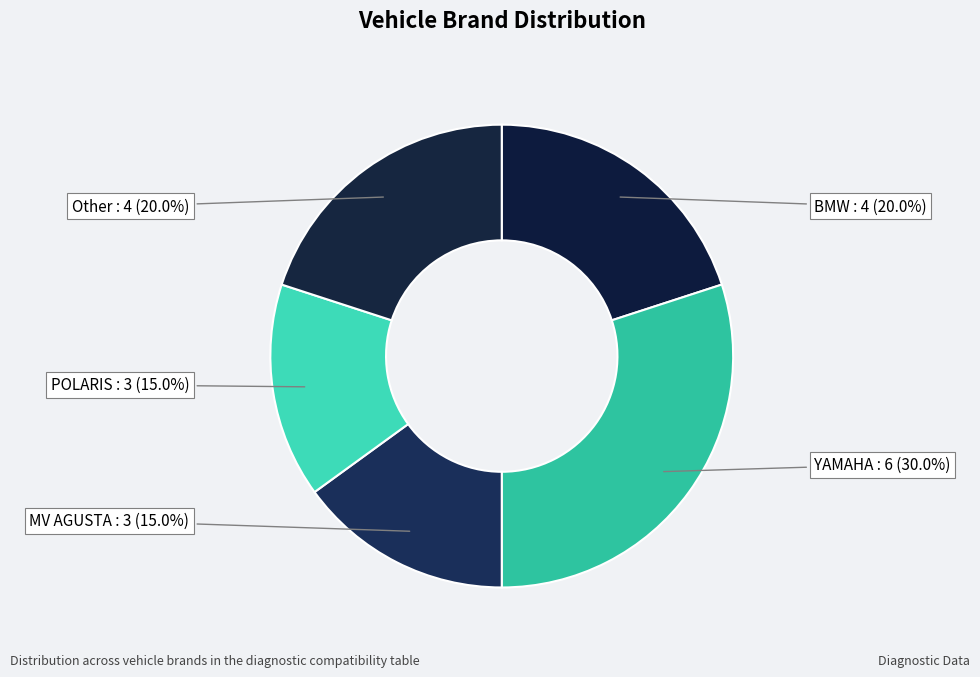

Which category has the biggest portion of the pie?

YAMAHA